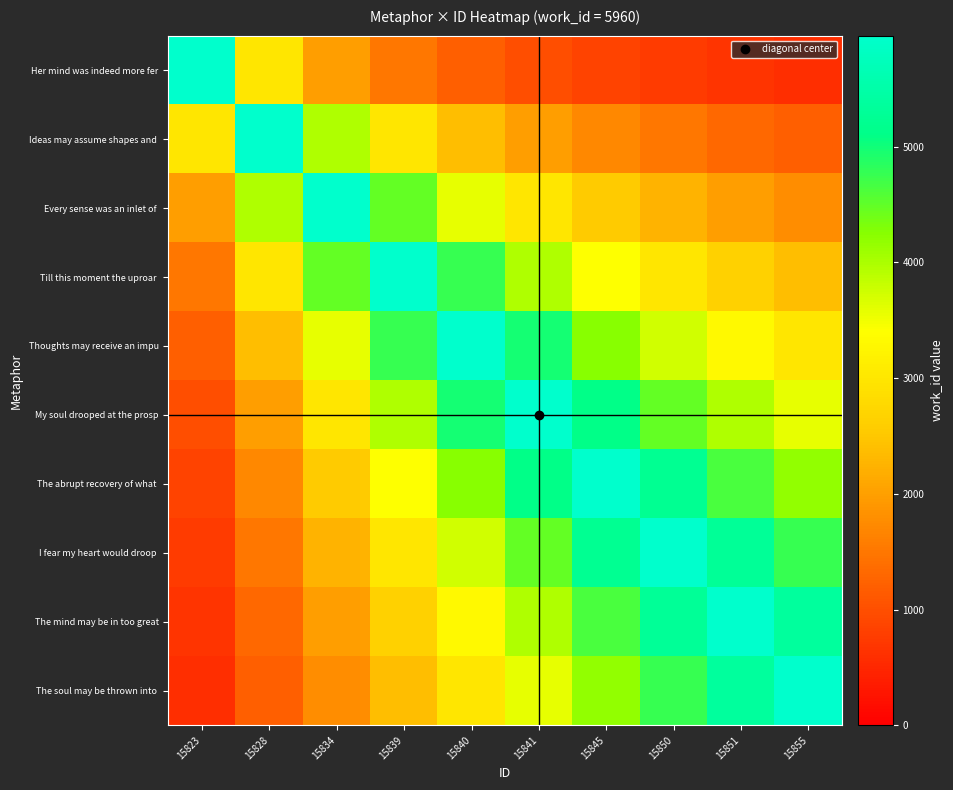

What is the greatest value displayed?

5960.0